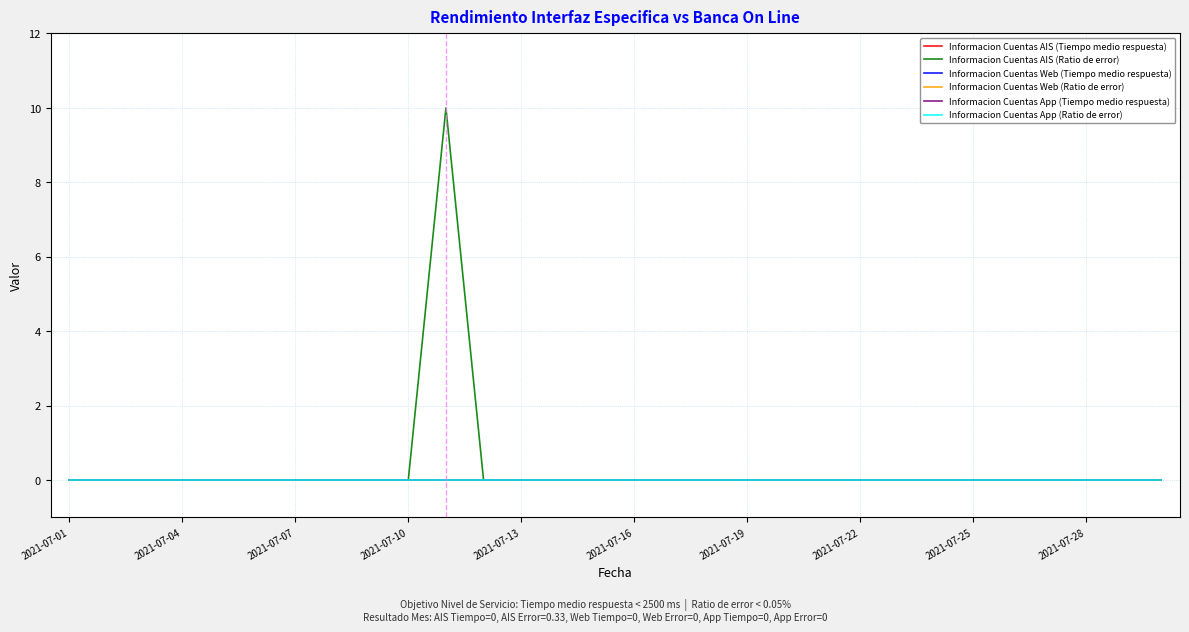

How many lines are shown in the chart?

6